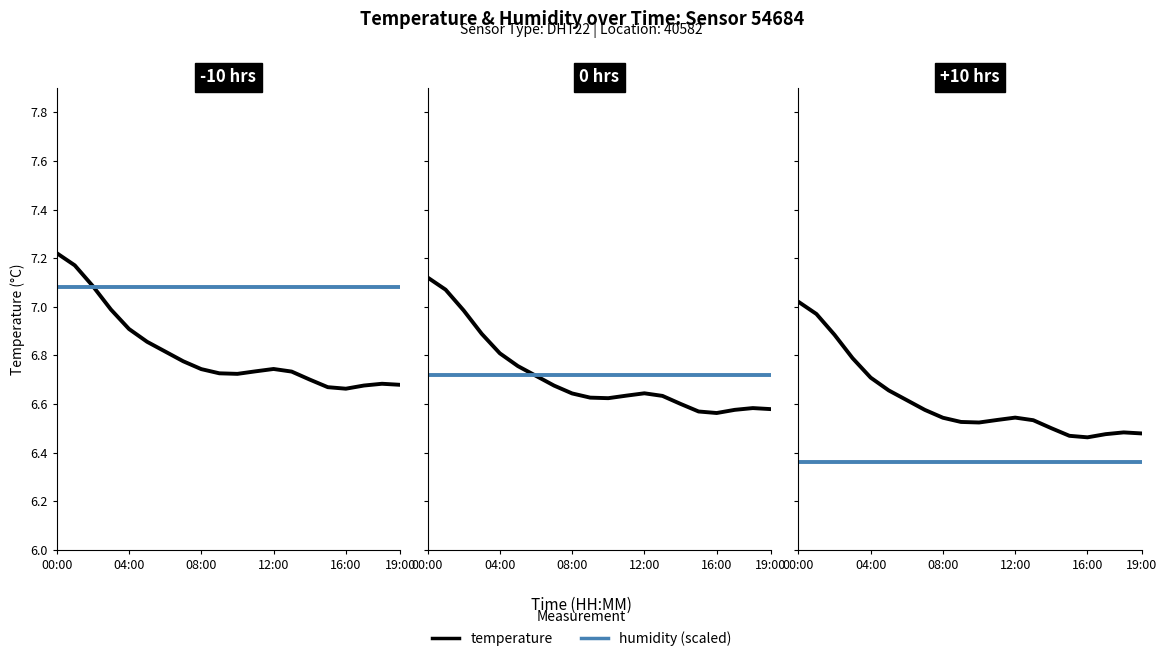

At 04:00, list the series in order from largest to smallest.

temperature, humidity